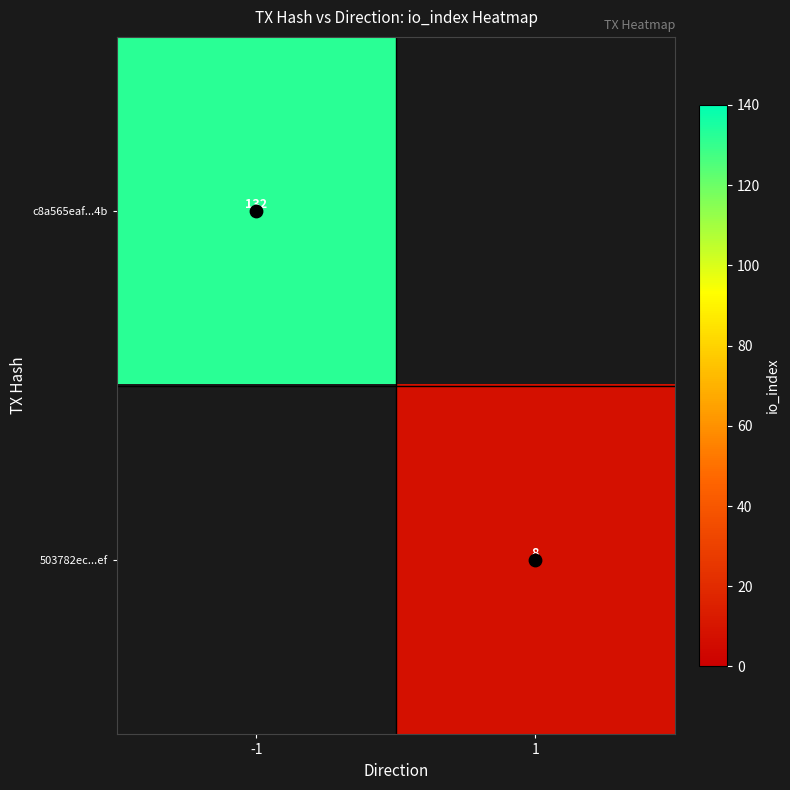

At which label does c8a565eaf...4b reach its peak?

-1